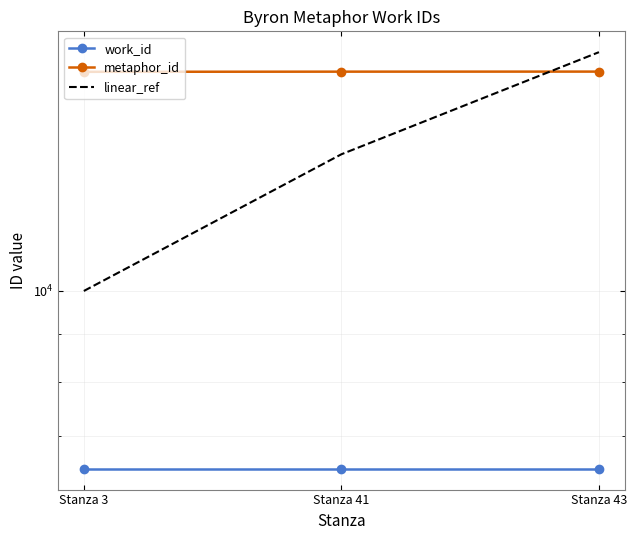

What is the difference between the maximum and minimum values in the metaphor_id series?

9